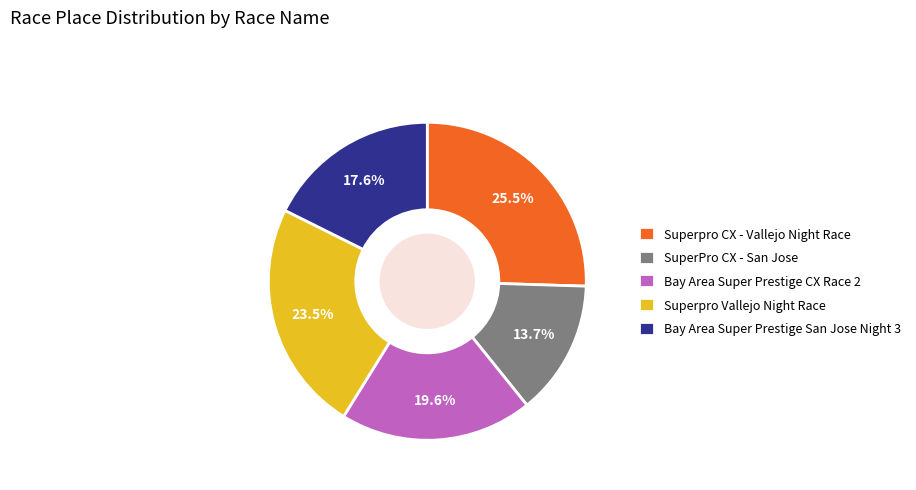

Is there a majority slice in this chart?

No